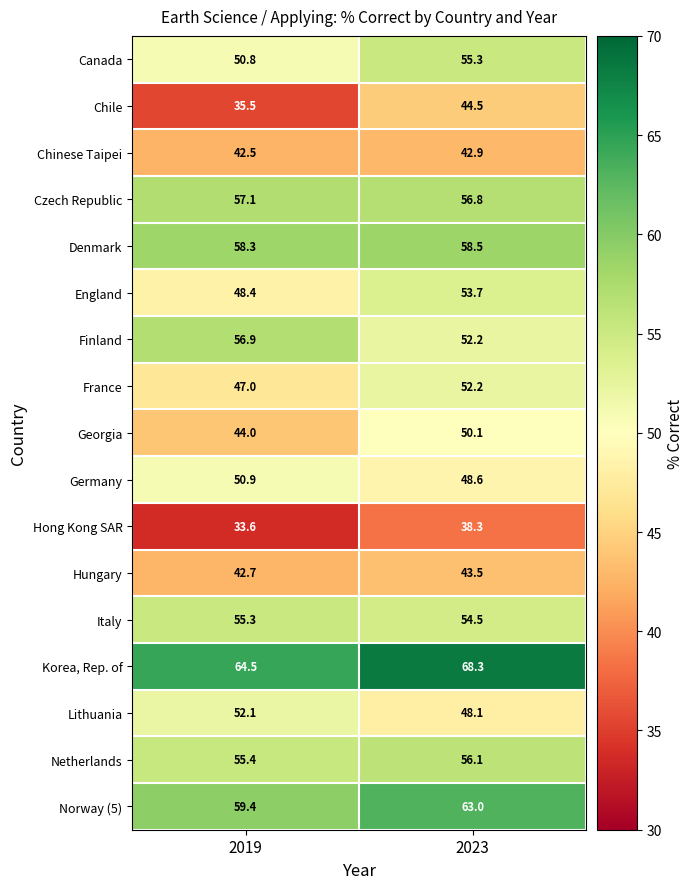

Which category has the highest value across all series?

2023